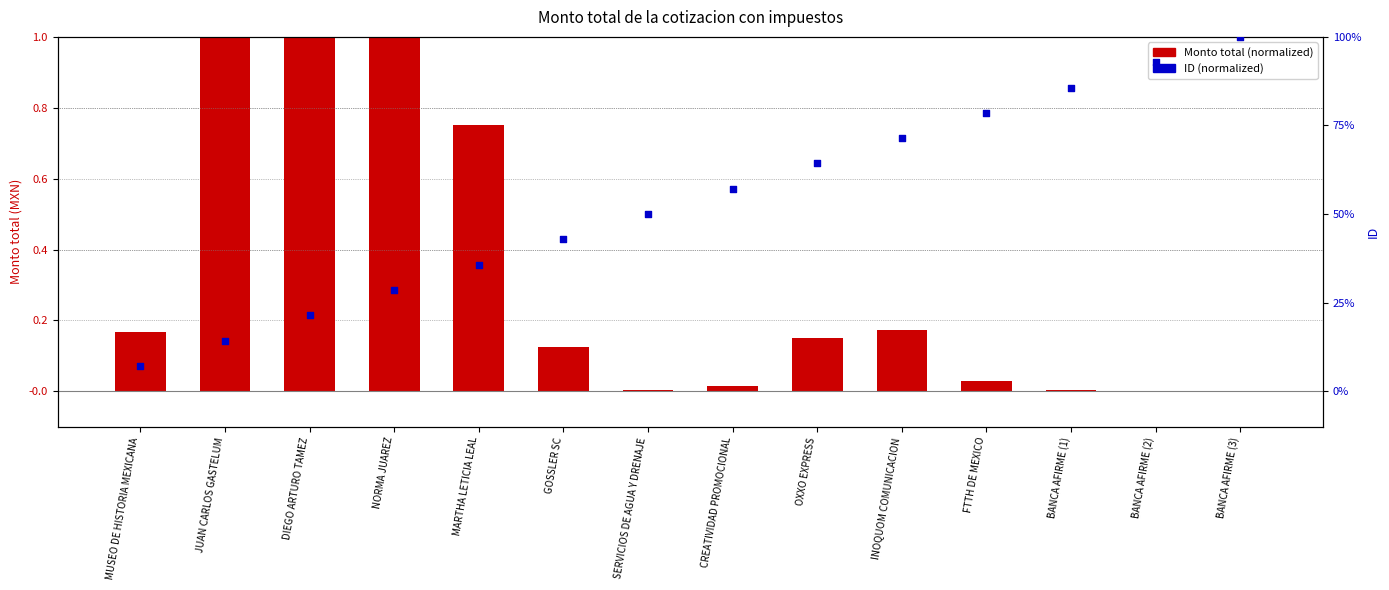

At how many categories does at least one series exceed 0?

14